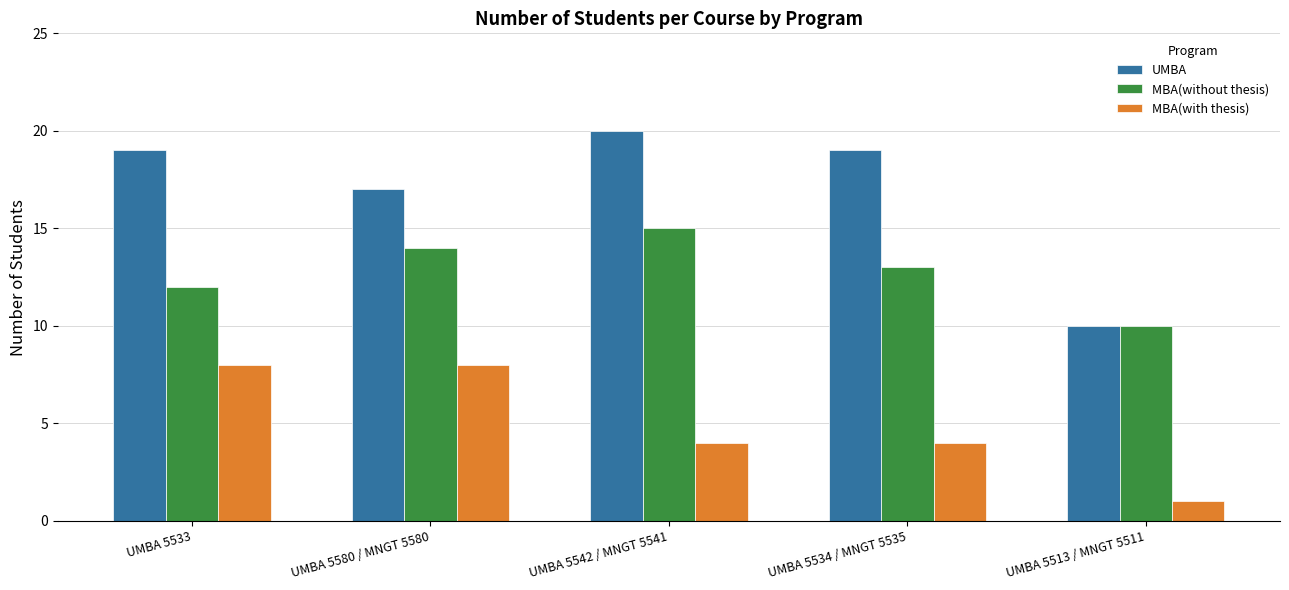

What are all the series names shown in the legend?

UMBA, MBA(without thesis), MBA(with thesis)